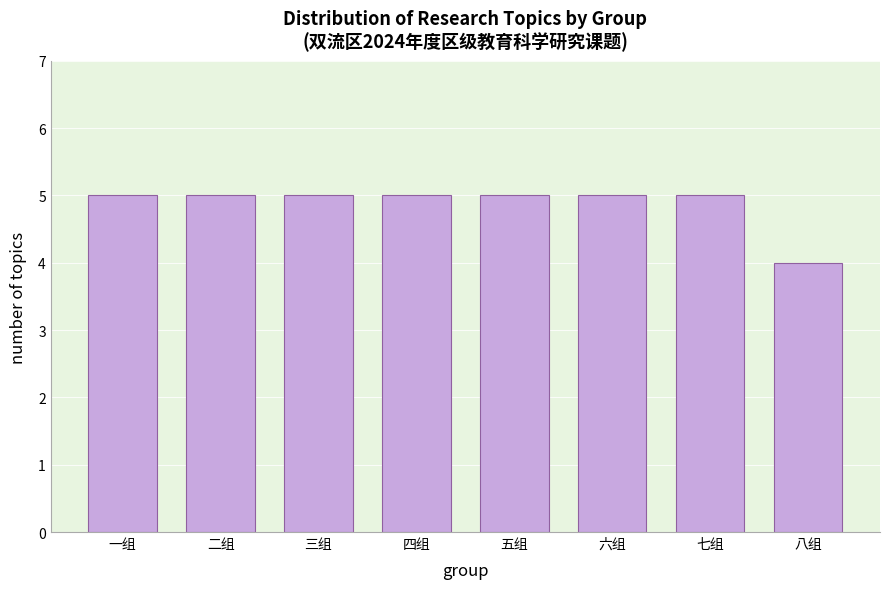

Reading left to right, list all the values displayed in this chart.

一组=5	二组=5	三组=5	四组=5	五组=5	六组=5	七组=5	八组=4